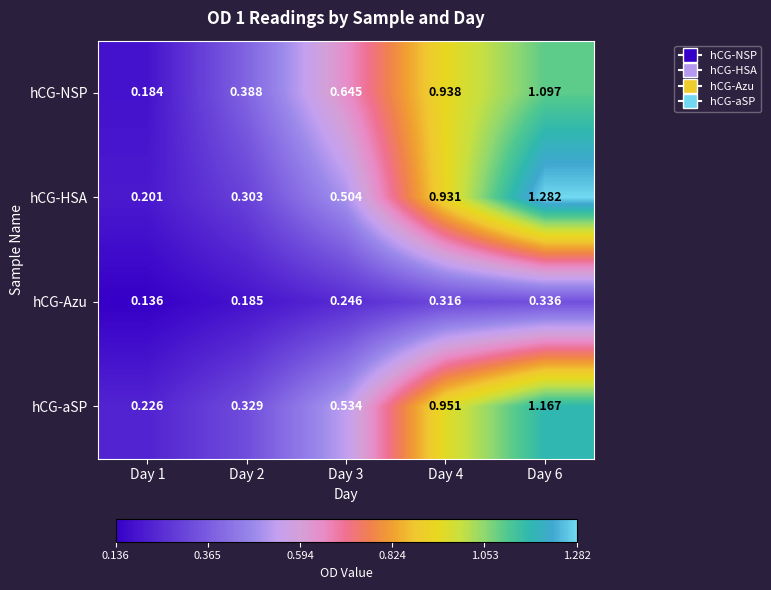

Is the value of hCG-aSP at Day 4 greater than the value of hCG-NSP at Day 6?

No